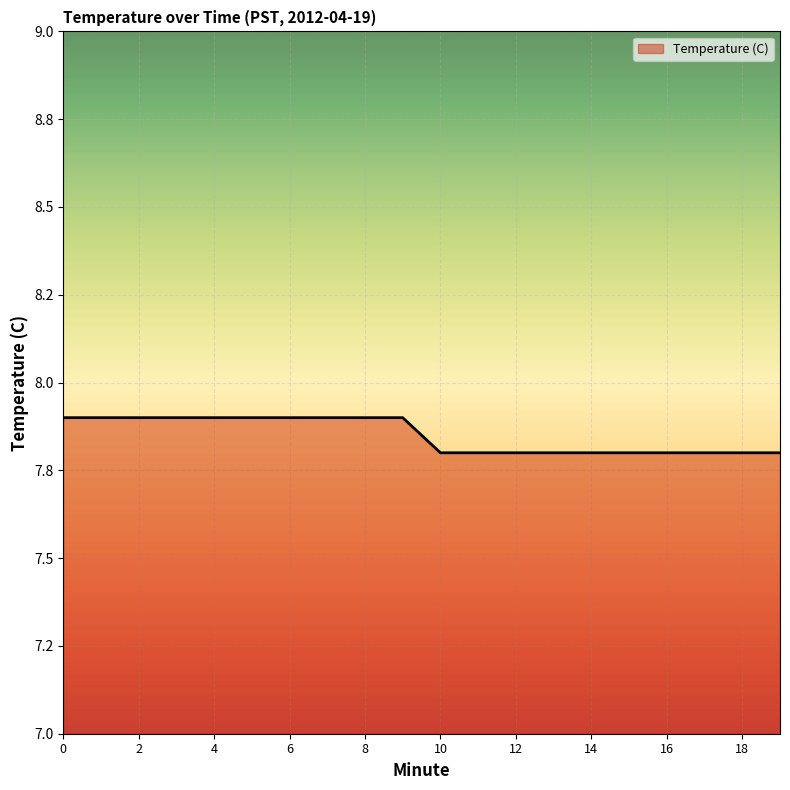

Reading right to left, list all the values displayed in this chart.

7.8	7.8	7.8	7.8	7.8	7.8	7.8	7.8	7.8	7.8	7.9	7.9	7.9	7.9	7.9	7.9	7.9	7.9	7.9	7.9